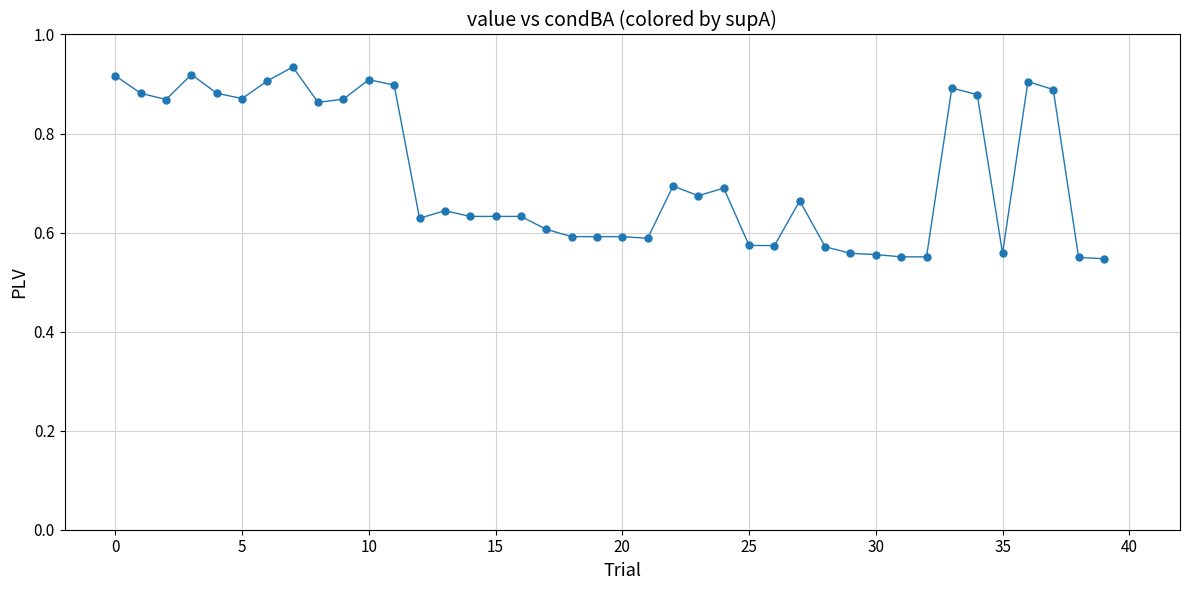

What is the difference between the maximum and minimum values?

0.4